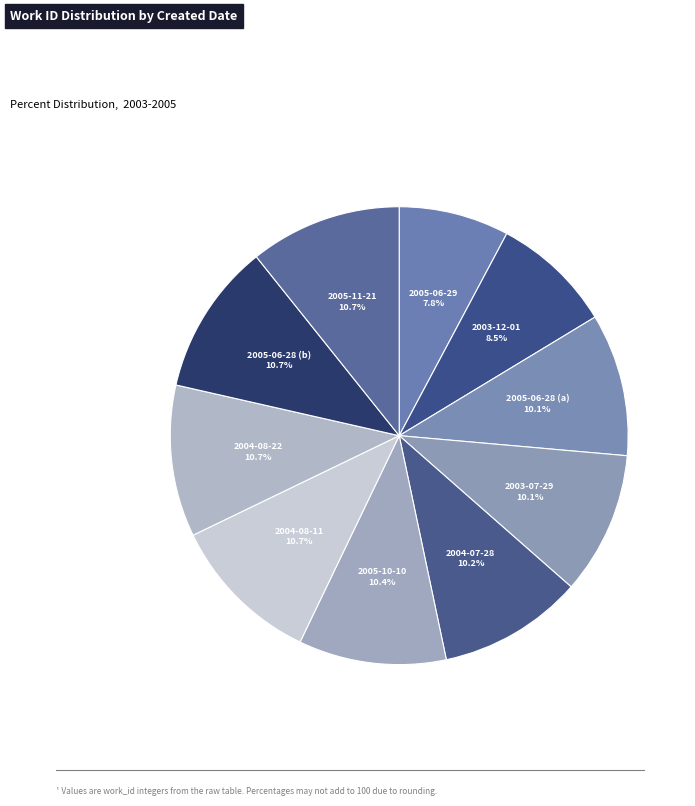

How many segments does this pie chart have?

10